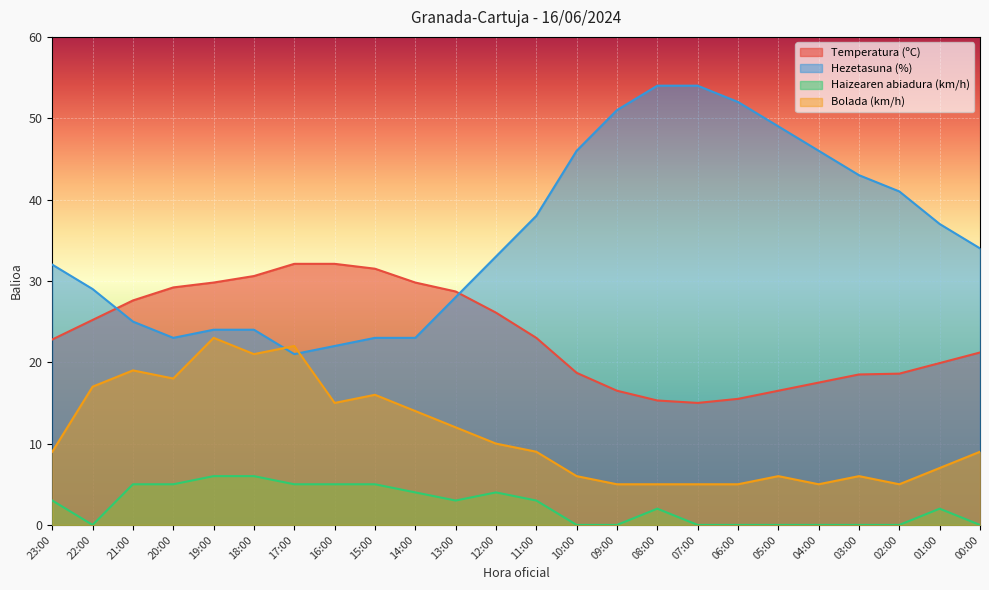

Reading left to right, list all the values displayed in this chart.

Temperatura (ºC): 22.8	25.2	27.6	29.2	29.8	30.6	32.1	32.1	31.5	29.8	28.7	26.1	23.0	18.7	16.5	15.3	15.0	15.5	16.5	17.5	18.5	18.6	19.9	21.2
Hezetasuna (%): 32.0	29.0	25.0	23.0	24.0	24.0	21.0	22.0	23.0	23.0	28.0	33.0	38.0	46.0	51.0	54.0	54.0	52.0	49.0	46.0	43.0	41.0	37.0	34.0
Haizearen abiadura (km/h): 3.0	0.0	5.0	5.0	6.0	6.0	5.0	5.0	5.0	4.0	3.0	4.0	3.0	0.0	0.0	2.0	0.0	0.0	0.0	0.0	0.0	0.0	2.0	0.0
Bolada (km/h): 9.0	17.0	19.0	18.0	23.0	21.0	22.0	15.0	16.0	14.0	12.0	10.0	9.0	6.0	5.0	5.0	5.0	5.0	6.0	5.0	6.0	5.0	7.0	9.0